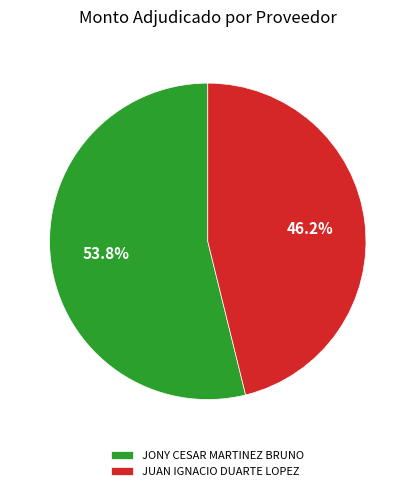

Is there a majority slice in this chart?

Yes